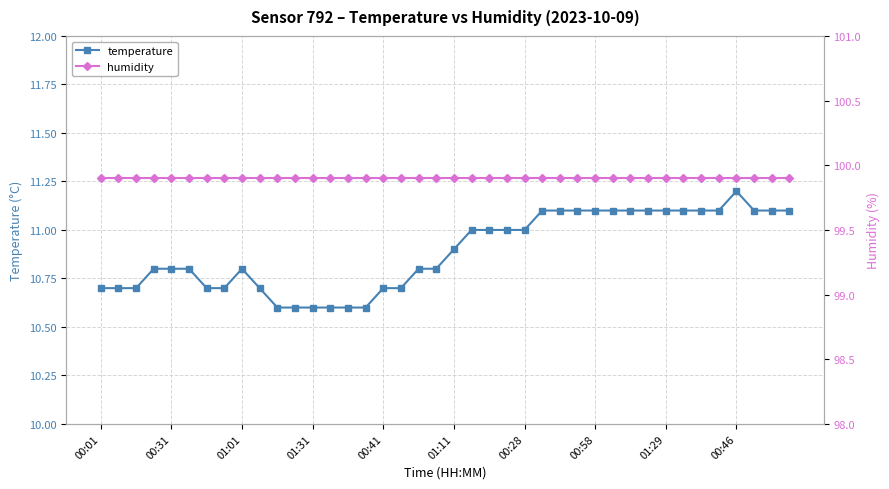

At which label does temperature reach its peak?

00:46